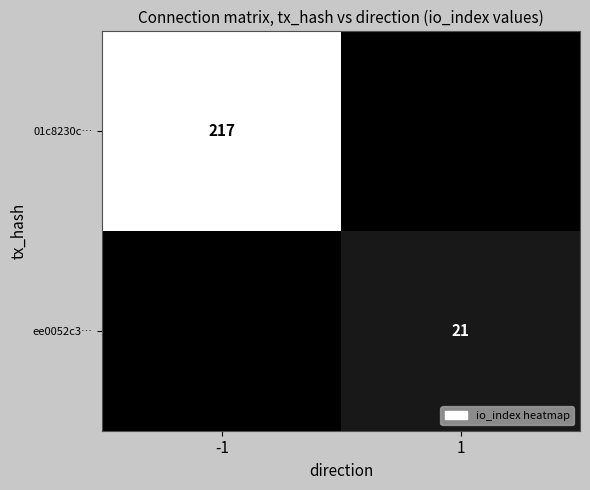

Is it true that 01c8230c… equals 217 at -1?

True